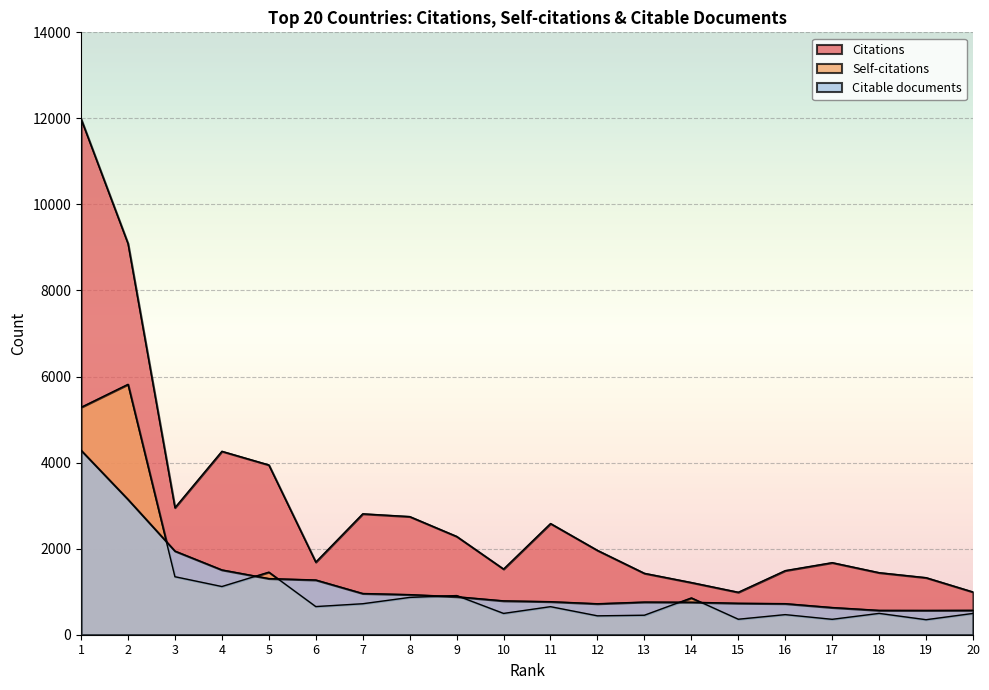

The Citable documents series shows 1336 at 13. True or false?

False